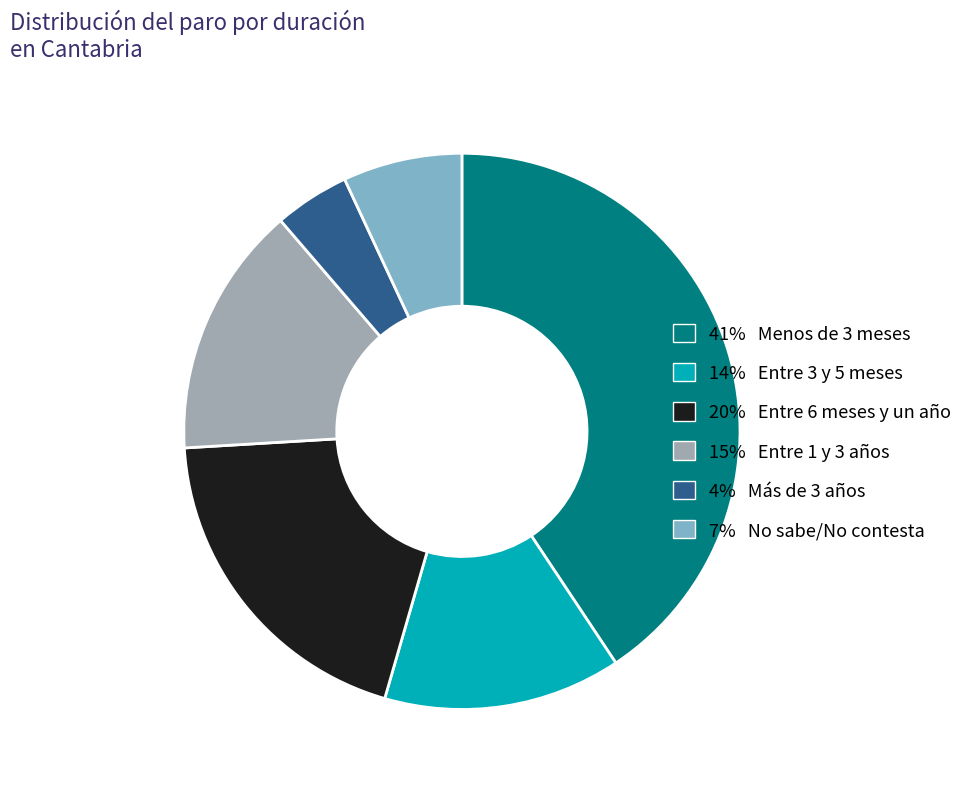

Is there a majority slice in this chart?

No